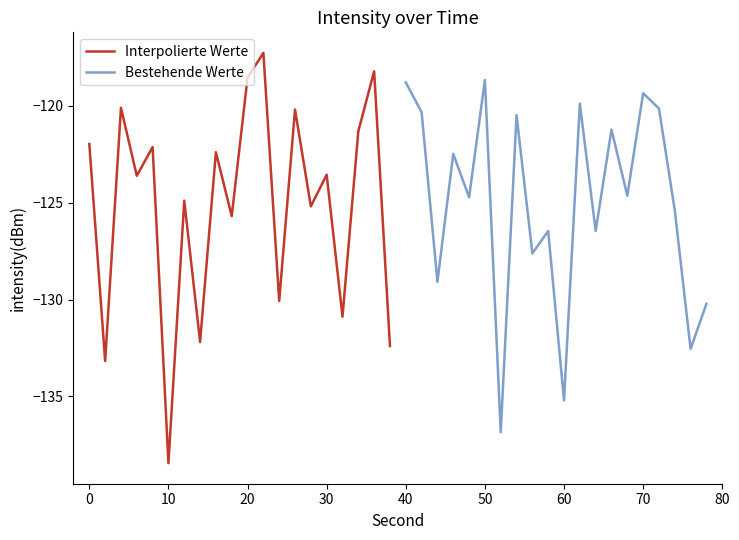

How many values in the Bestehende Werte series exceed -124?

9